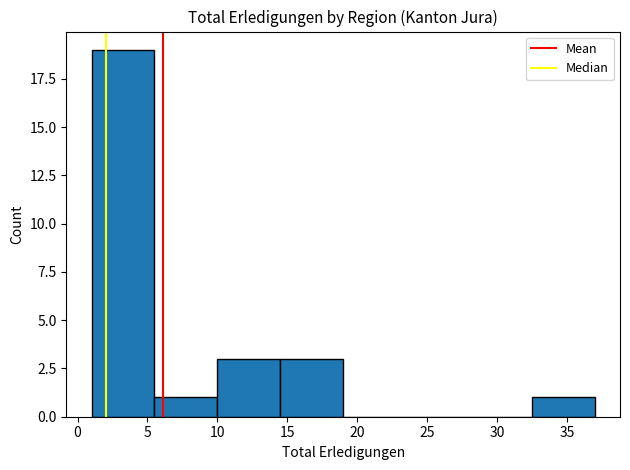

What is the height of the bar covering 14.5 to 19.0 on the x-axis? The values are not printed on the chart, so give them approximately, as read against the axis.

3